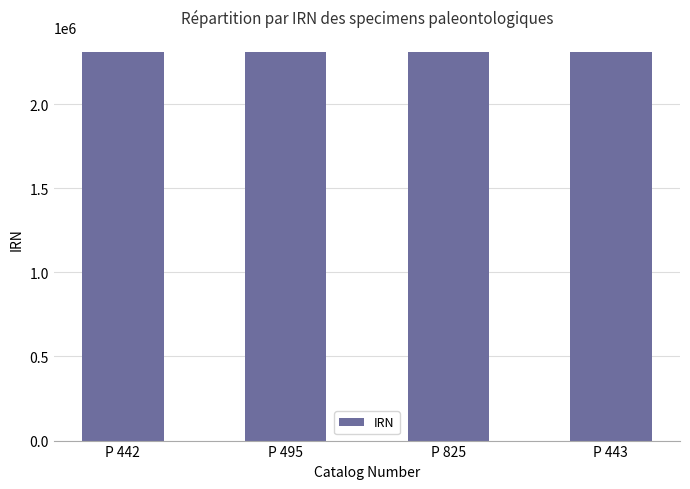

What is the label of the 4th bar from the left?

P 443